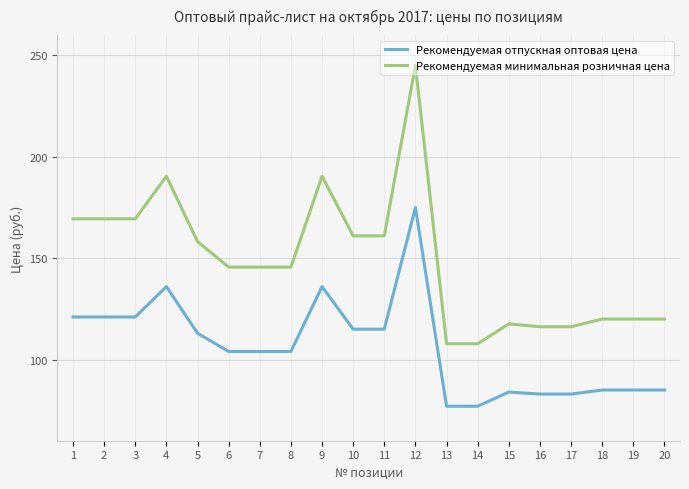

What are all the series names shown in the legend?

Рекомендуемая отпускная оптовая цена, Рекомендуемая минимальная розничная цена